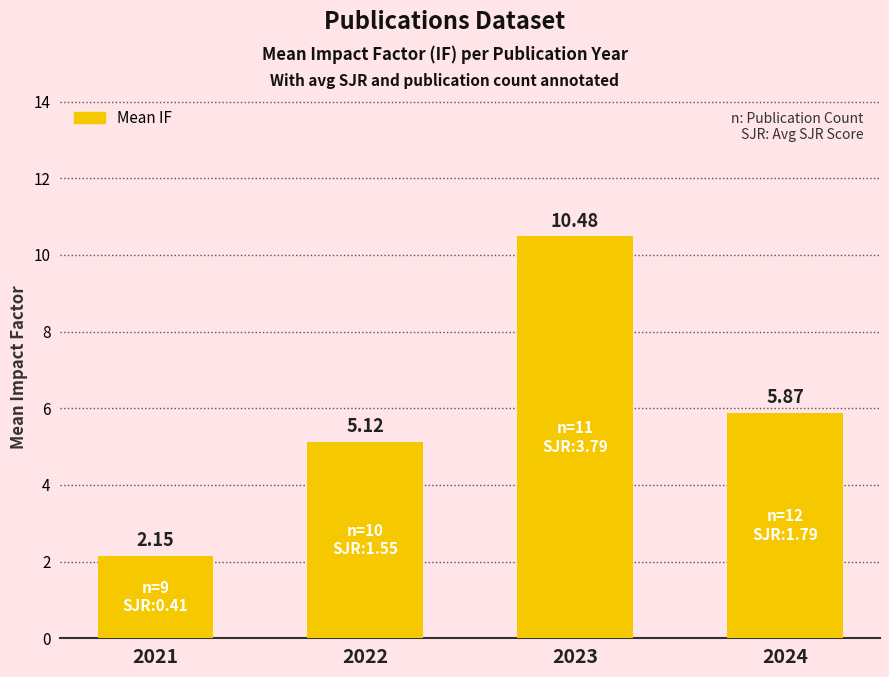

Approximately how many times larger is the value at 2022 compared to 2021?

2.4